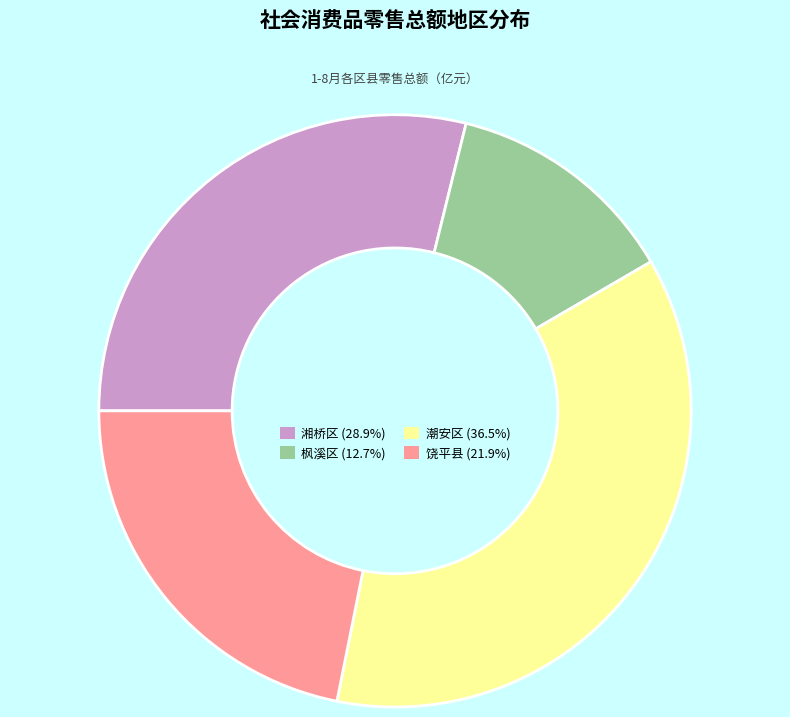

Which has a higher value, 饶平县 or 潮安区?

潮安区